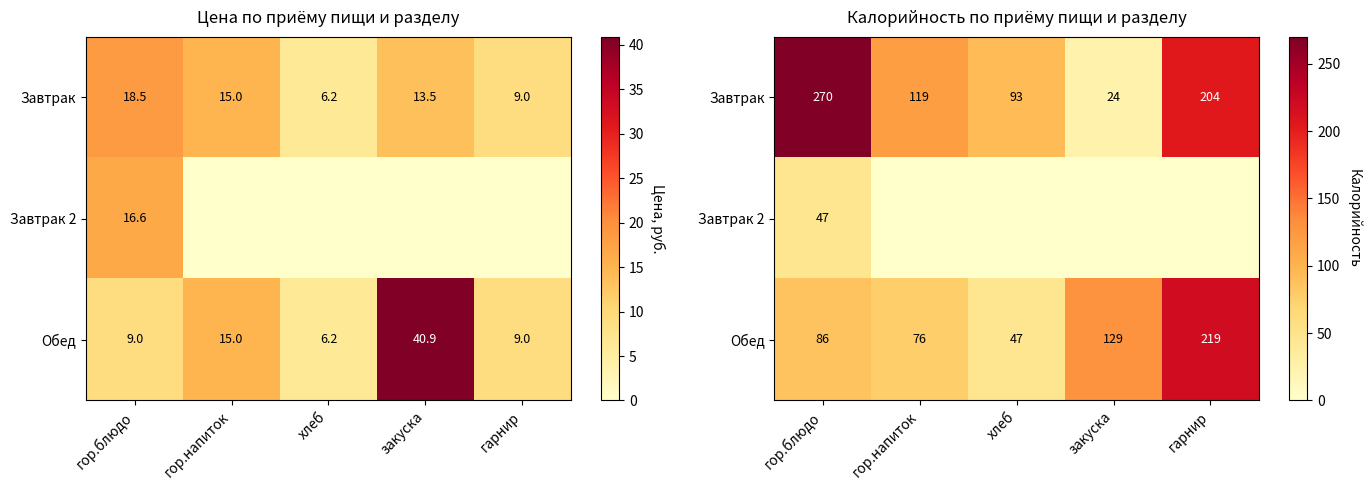

What is the maximum value shown in the chart?

270